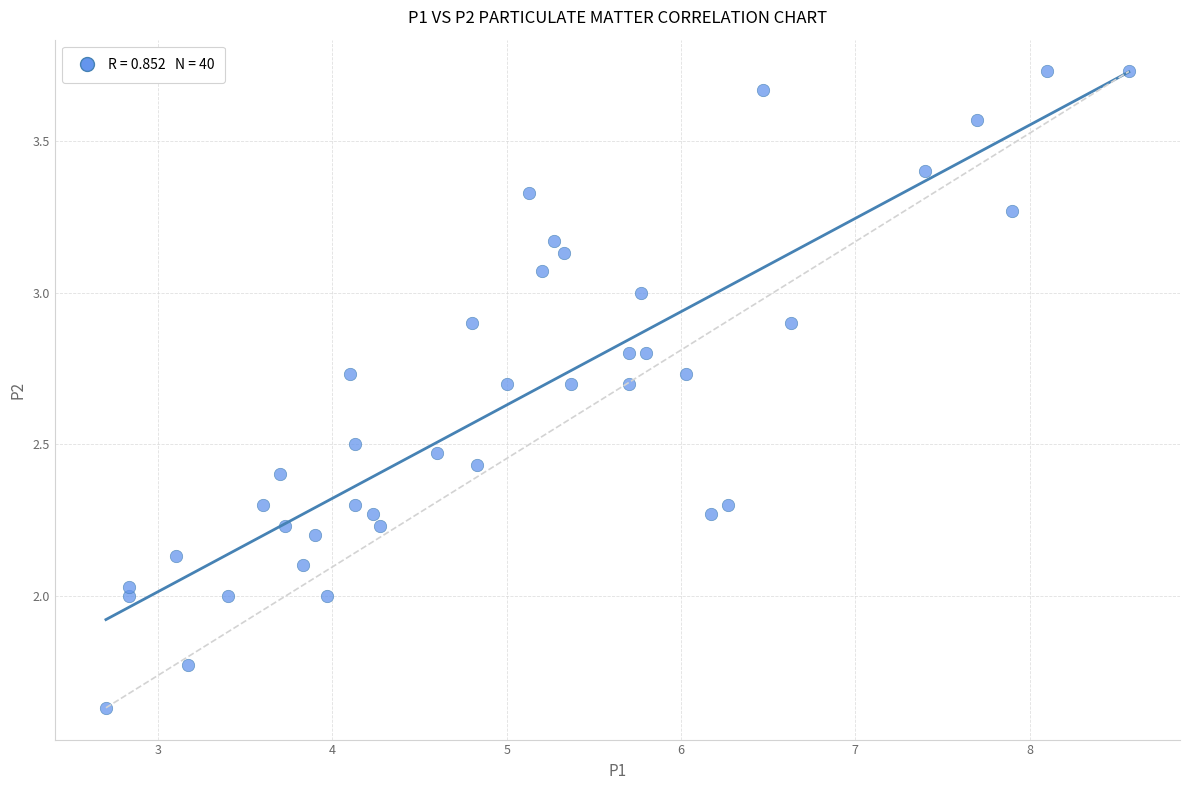

What is the range of X values (max minus min)?

5.9